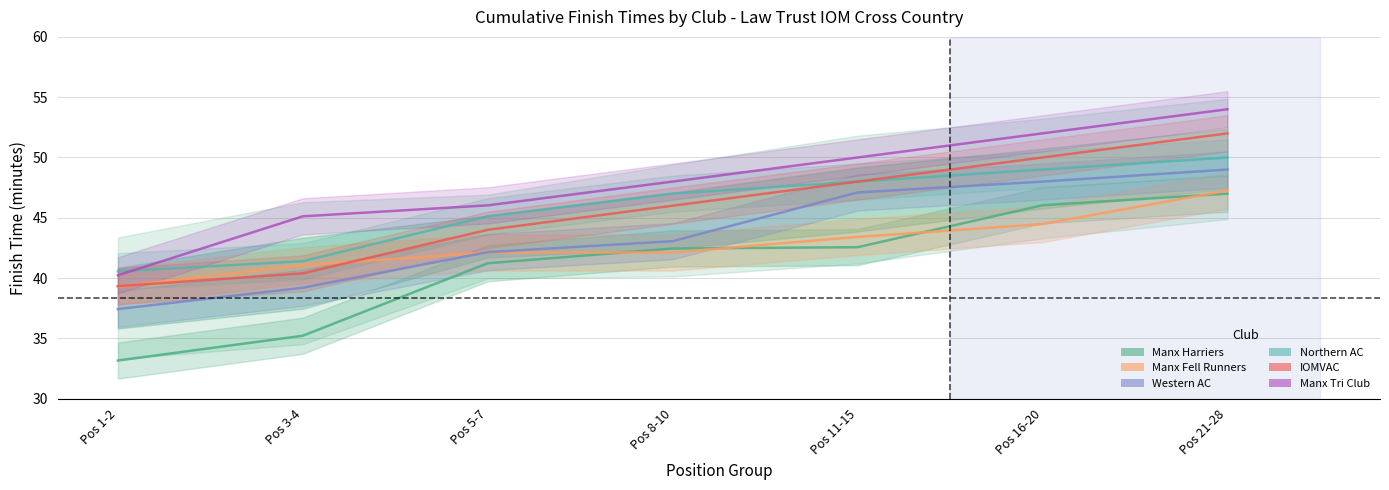

True or false: IOMVAC has a value of 30.5 at Pos 21-28.

False